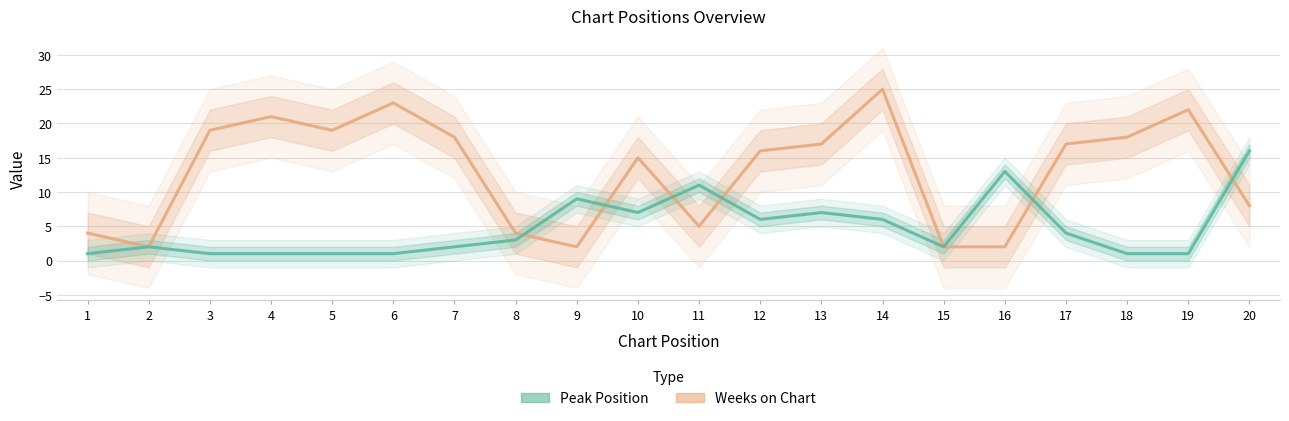

At how many categories does at least one series exceed 4?

16